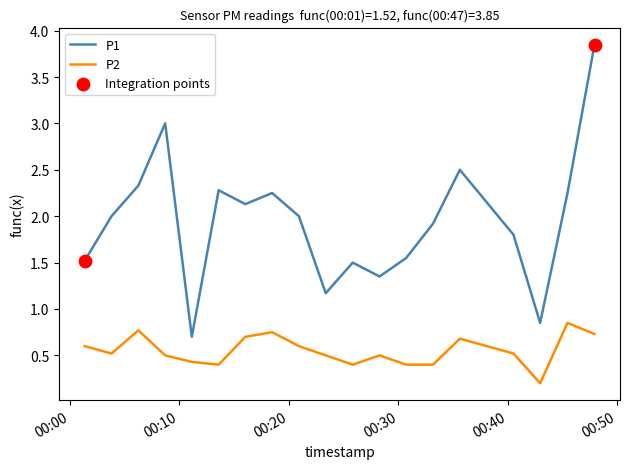

Which series has the largest total across all categories?

P1